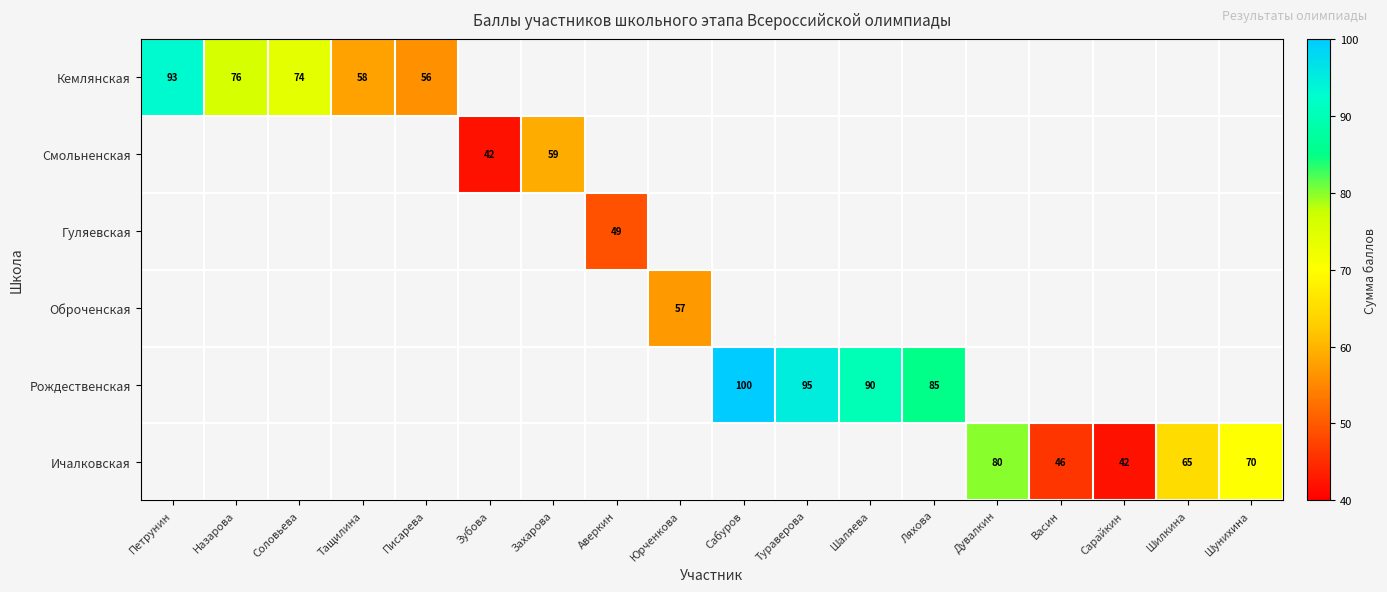

Is it true that Ичалковская equals 28 at Васин?

False